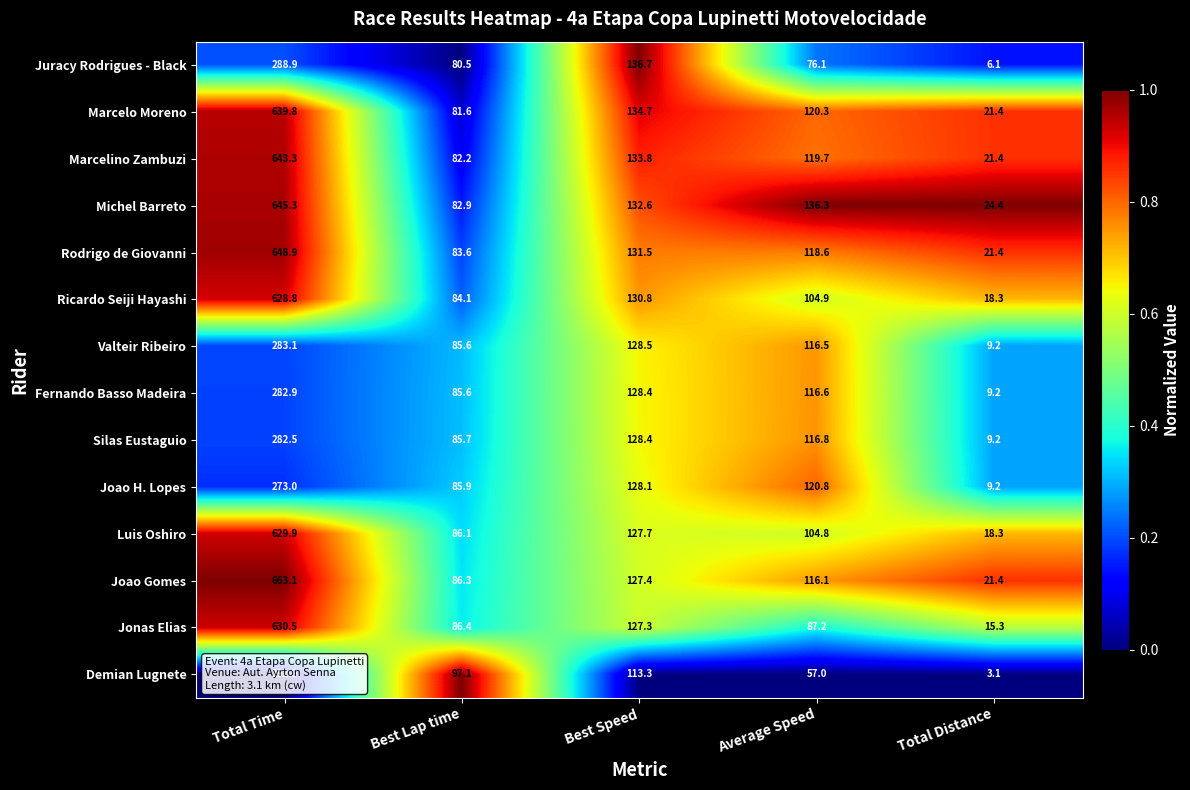

Is it true that Silas Eustaguio equals 14.0 at Total Distance?

False